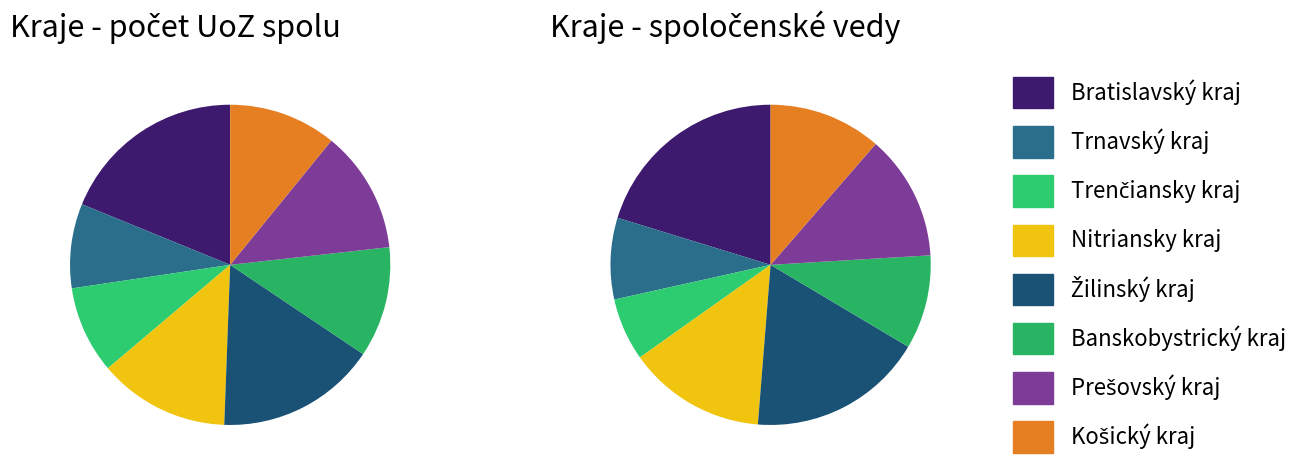

How many slices are in this pie chart?

8